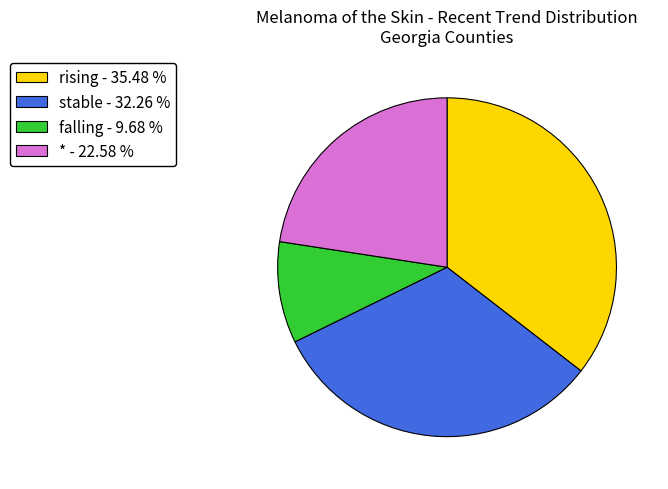

Is it true that rising is 54% of the pie?

False